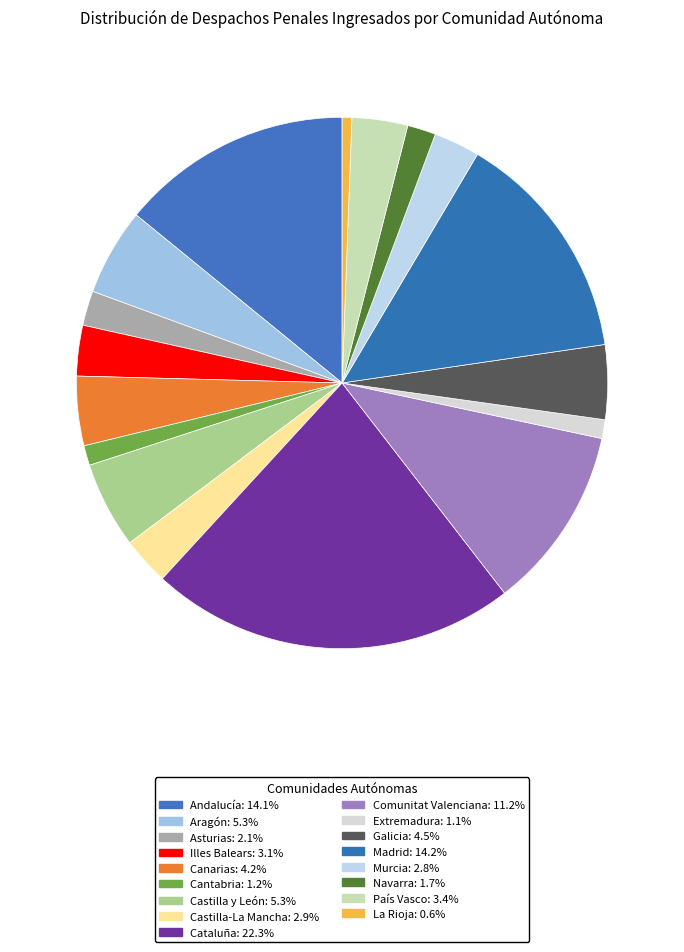

Which slice is the largest?

Cataluña